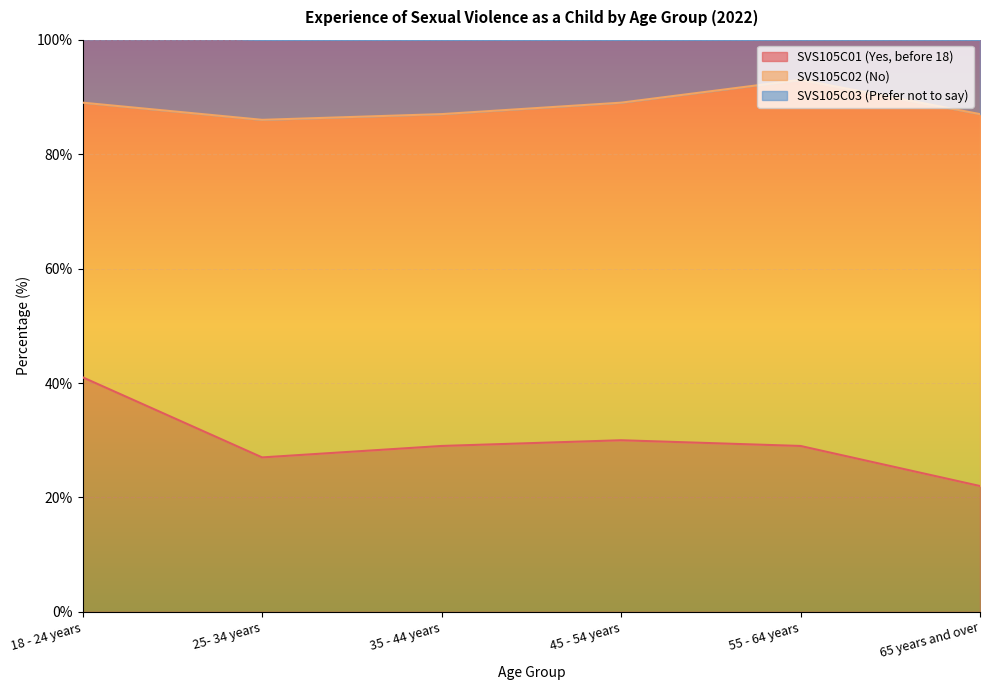

What is the difference between the second highest and second lowest values in the SVS105C01 (Yes, before 18) series?

3